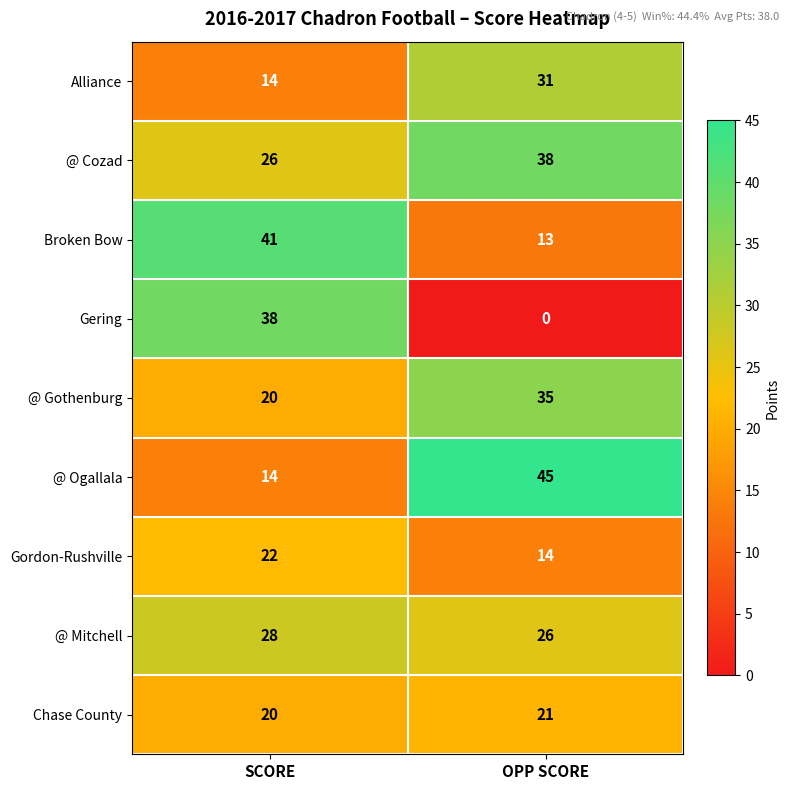

True or false: Broken Bow has a value of 41 at SCORE.

True